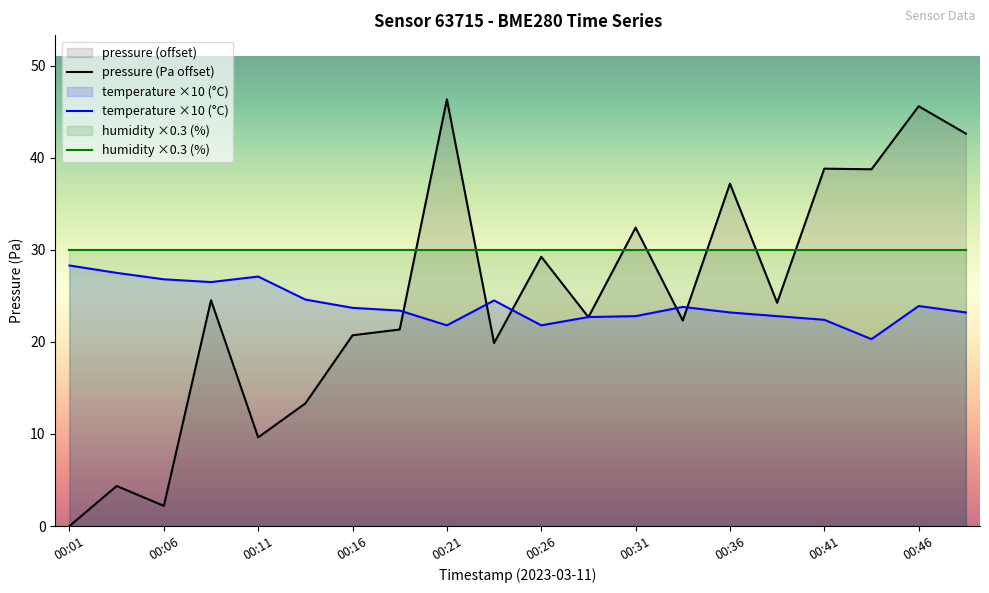

Rank the series at 00:11 from highest to lowest value.

humidity ×0.3 (%), temperature ×10 (°C), pressure (Pa offset)